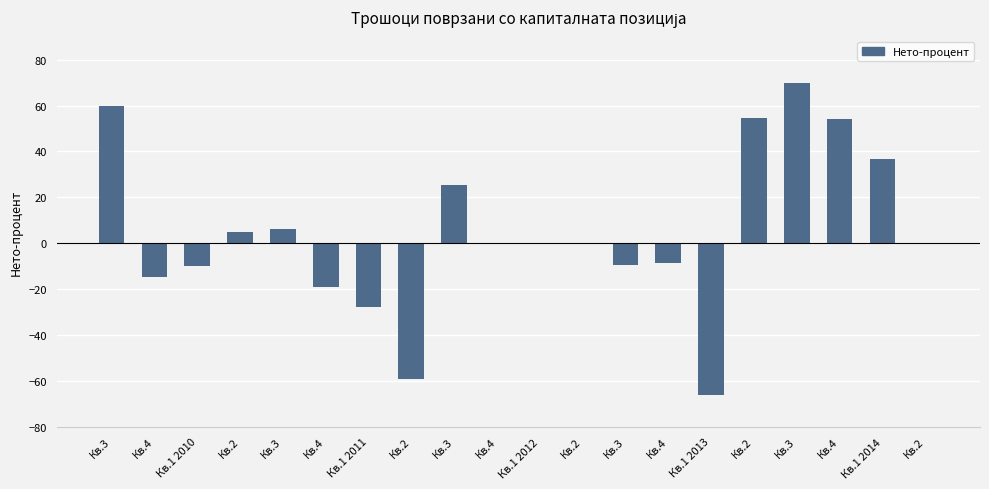

The chart shows a value of -27.7 at Кв.1 2011. True or false?

True